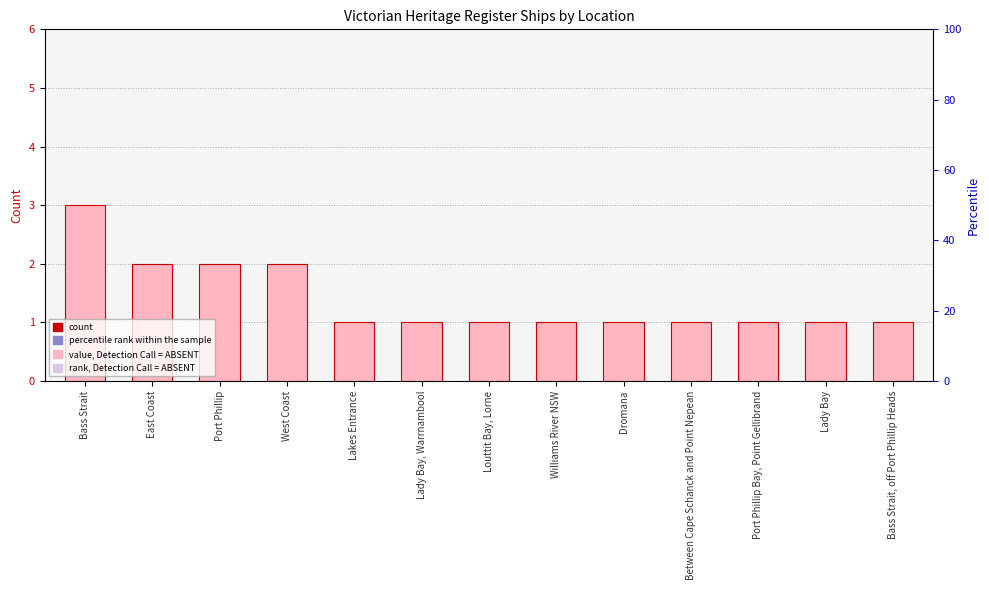

What is the difference between the maximum and second lowest values?

2